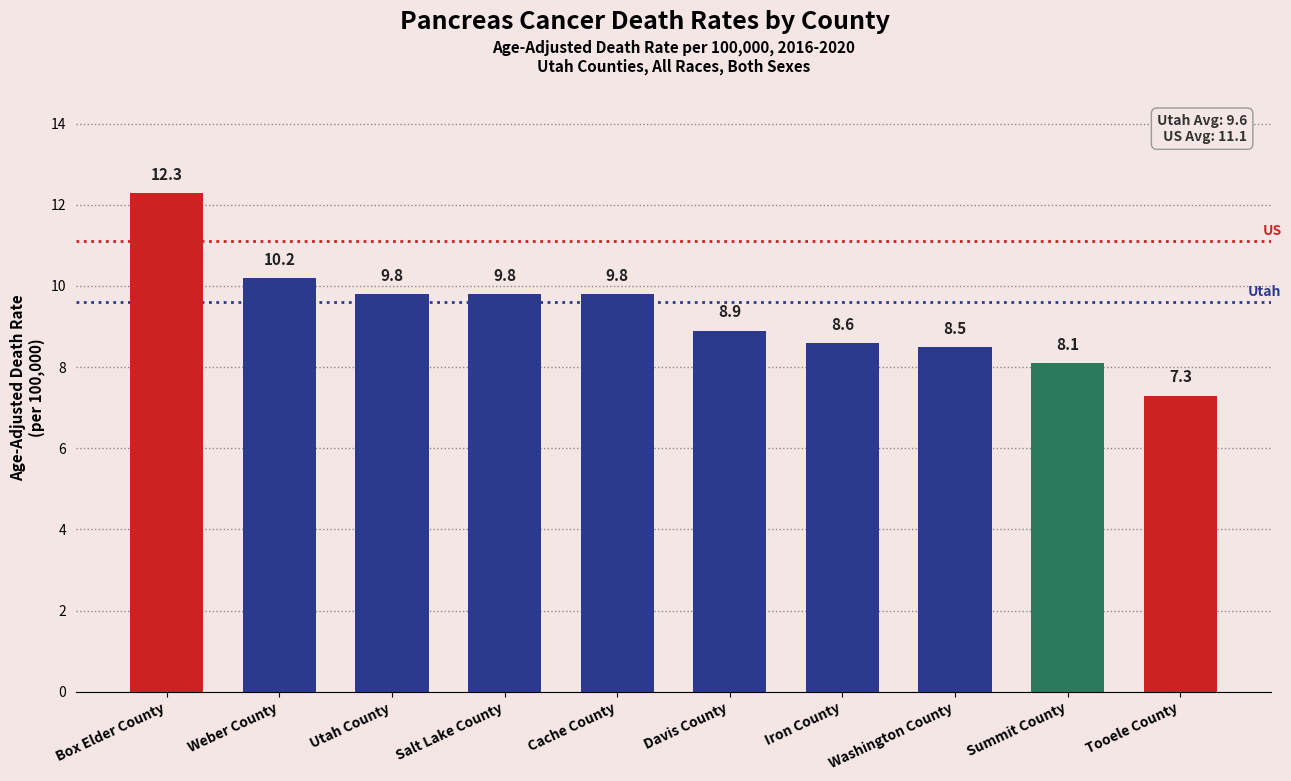

At which label is the value closest to 9?

Davis County